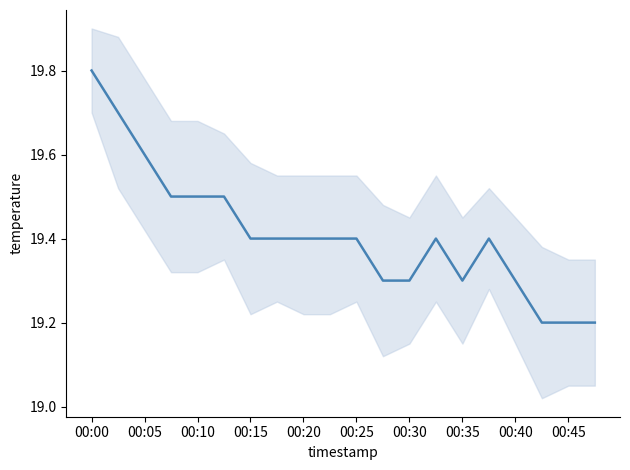

How many interior local peaks (higher than both neighbors) does the data have?

2